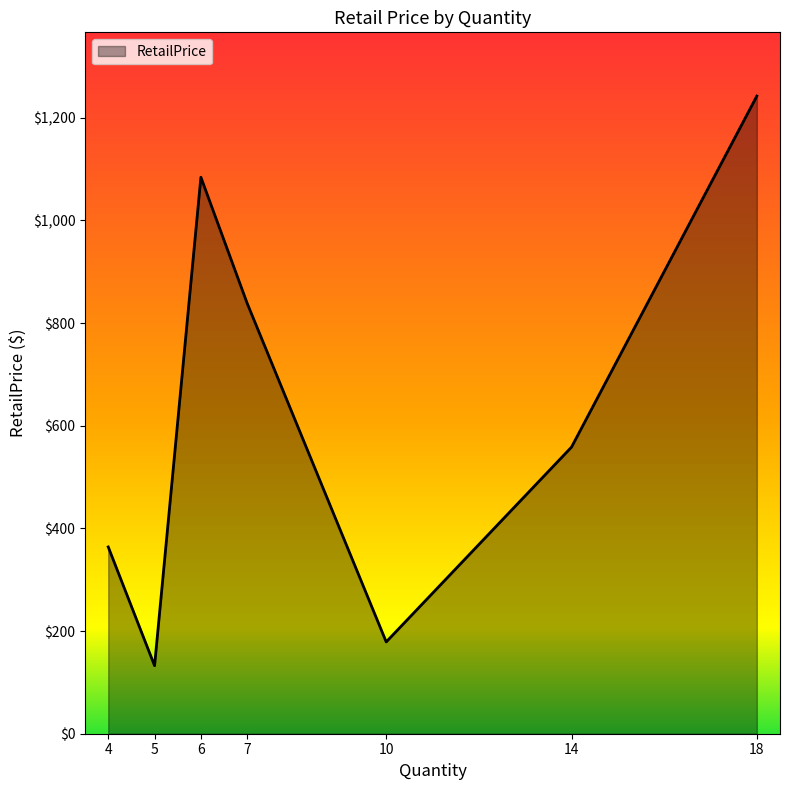

What is the average value?

628.2